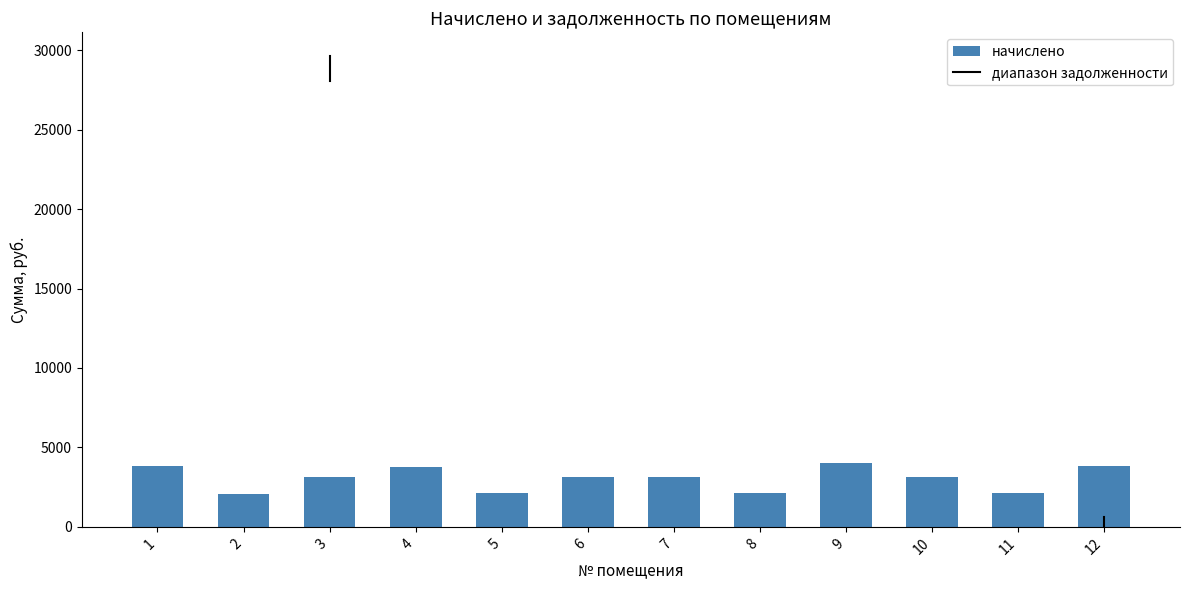

Approximately how many times larger is the value at 11 compared to 8?

1.0